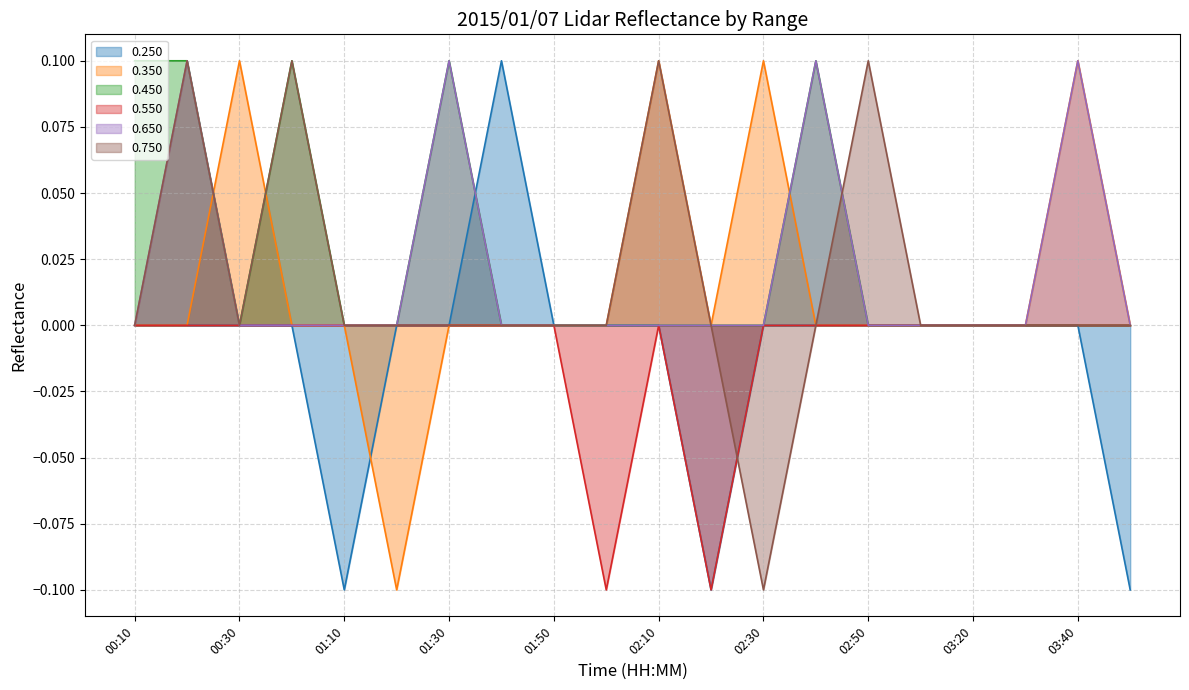

How many values in 0.750 are below zero?

1